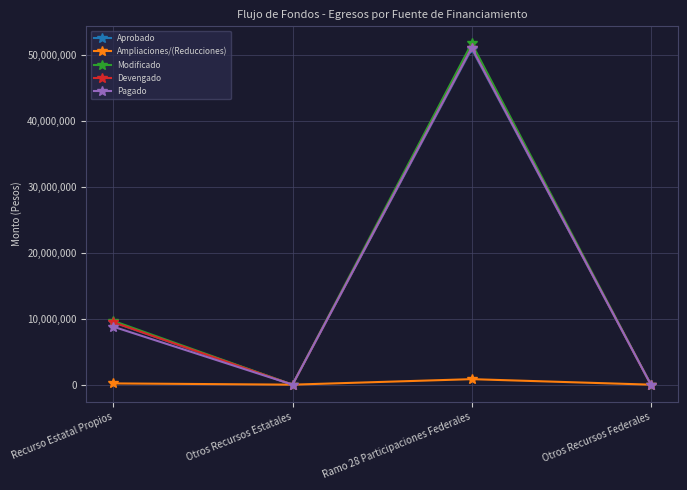

True or false: Aprobado has a value of -15513277 at Otros Recursos Federales.

False